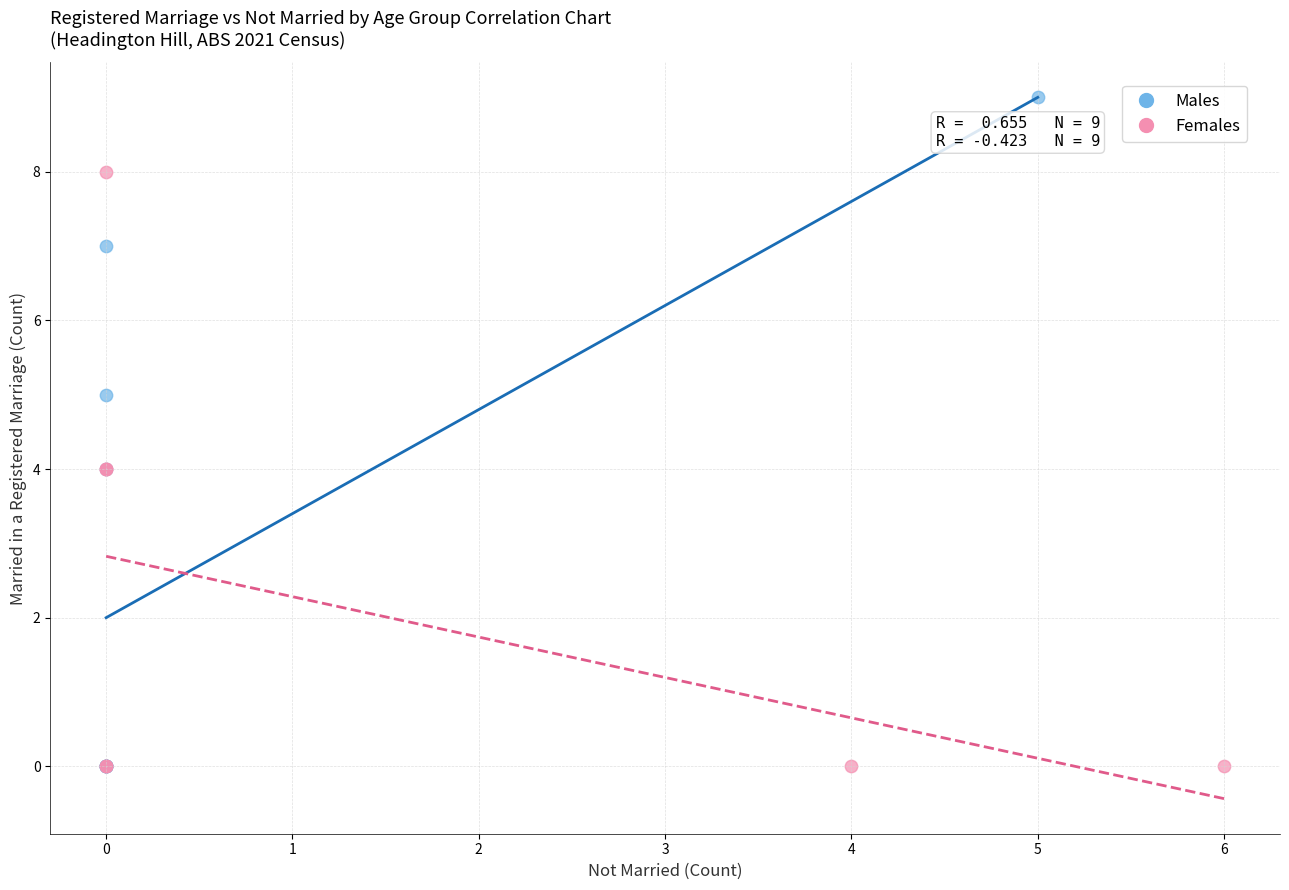

Which series has the widest spread of Y values?

Males